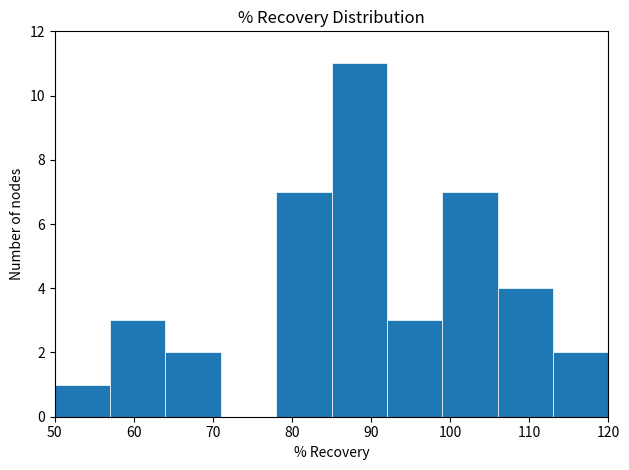

How tall is the bar that spans 64 to 71 on the x-axis? The values are not printed on the chart, so give them approximately, as read against the axis.

2